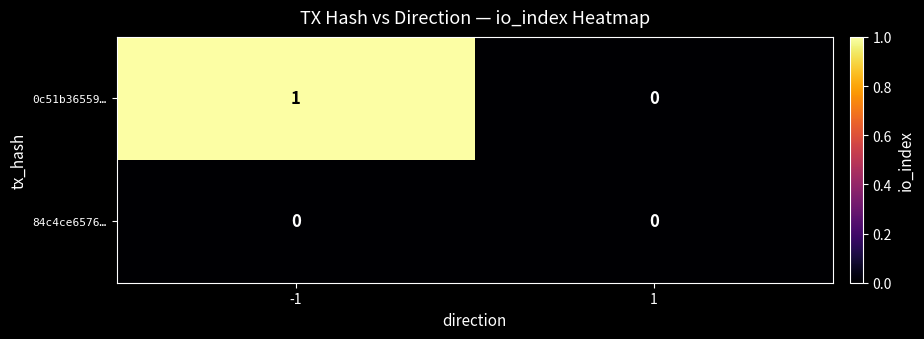

Reading right to left, extract all data points from this chart.

0c51b36559…: 0	1
84c4ce6576…: 0	0